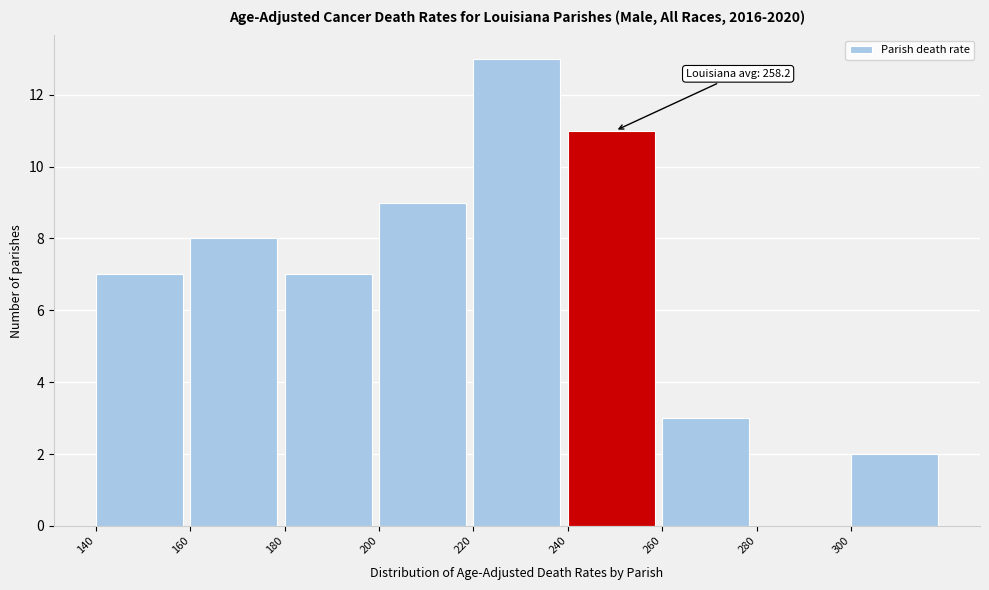

Over which range of the x-axis is the bar tallest?

220 to 240